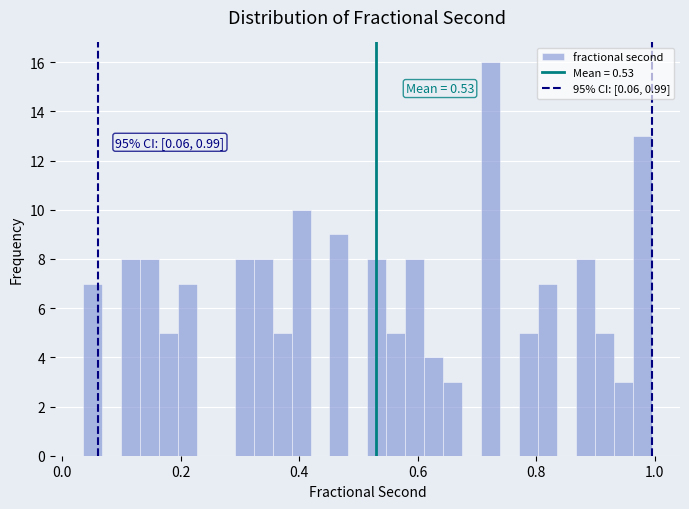

Read against the x-axis, roughly where is the centre of the tallest bar?

0.72